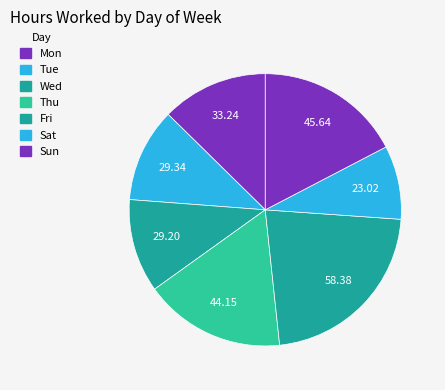

Between Sat and Tue, which is larger?

Tue